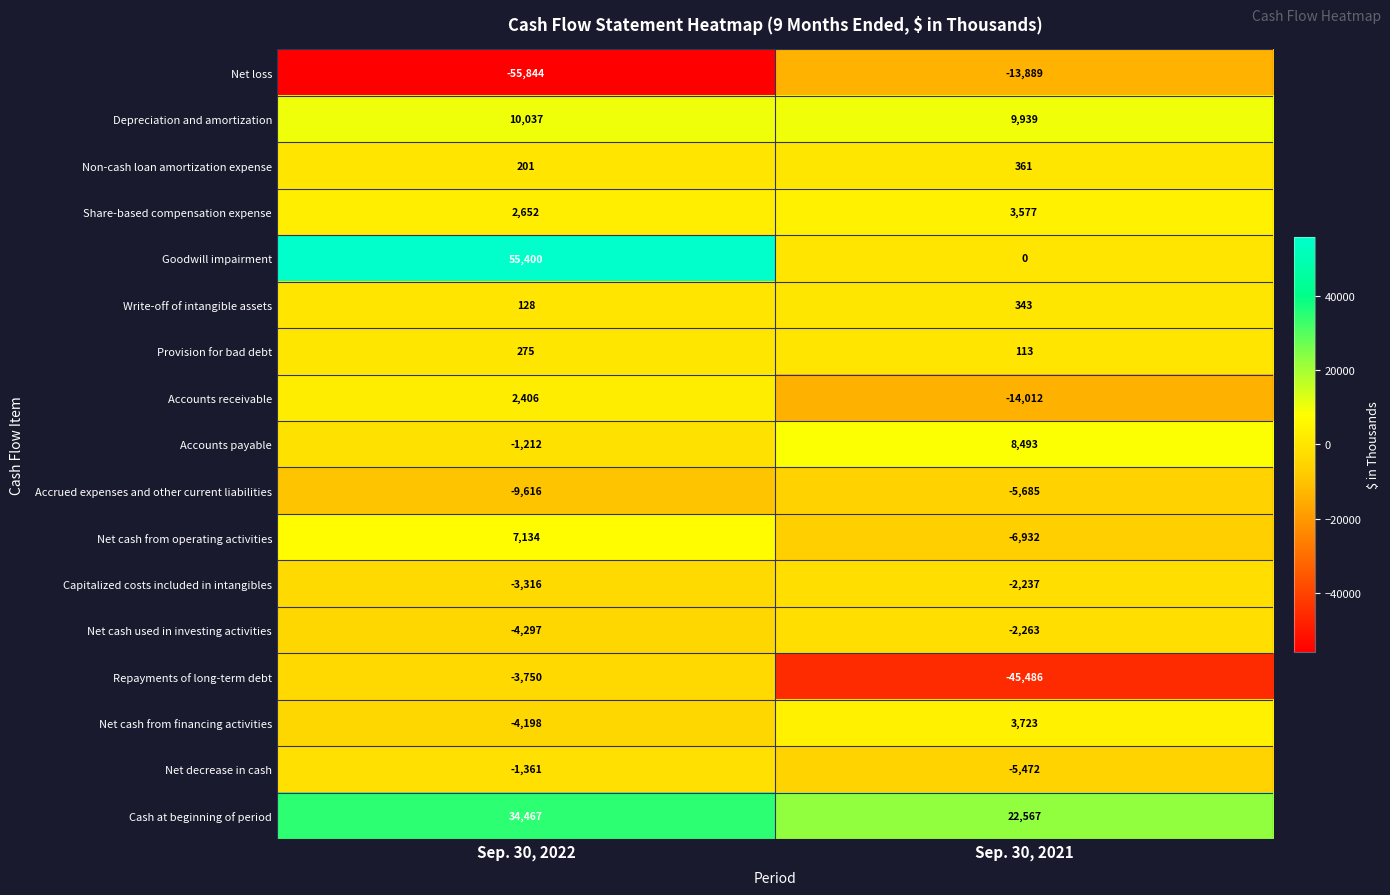

At how many categories does at least one series exceed 24682?

1